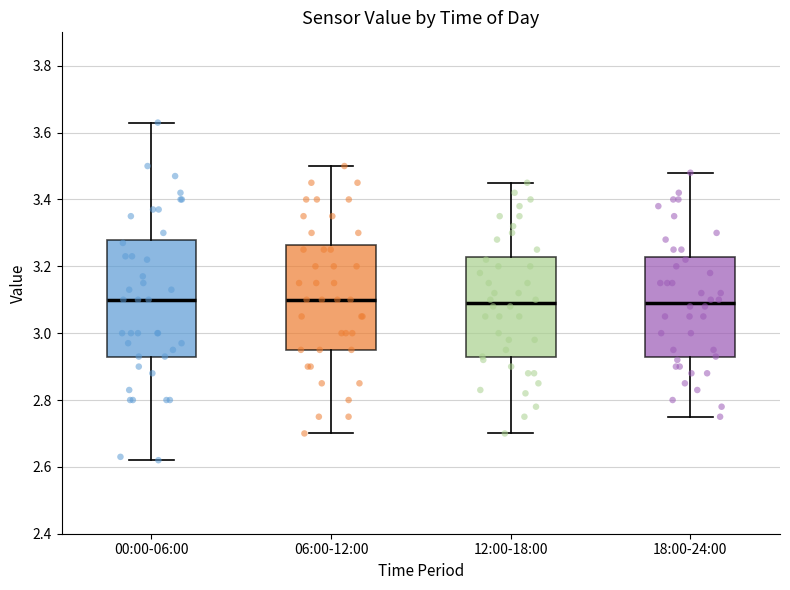

Where does the upper whisker of the box for 12:00-18:00 end on the y-axis? The values are not printed on the chart, so give them approximately, as read against the axis.

3.46